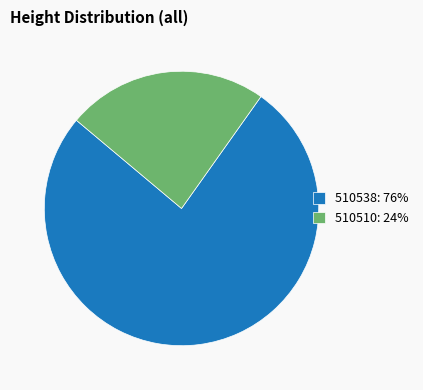

What is the ratio of the value at 510510: 24% to the value at 510538: 76%?

0.3